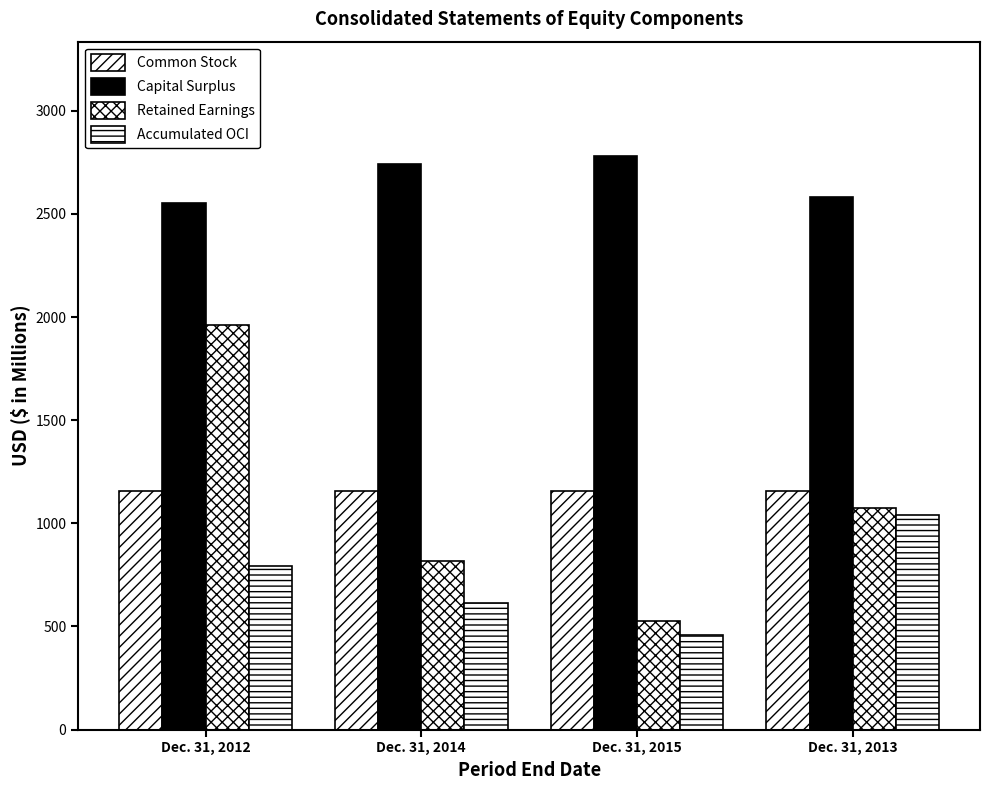

How many values in the Accumulated OCI series are below 794?

2